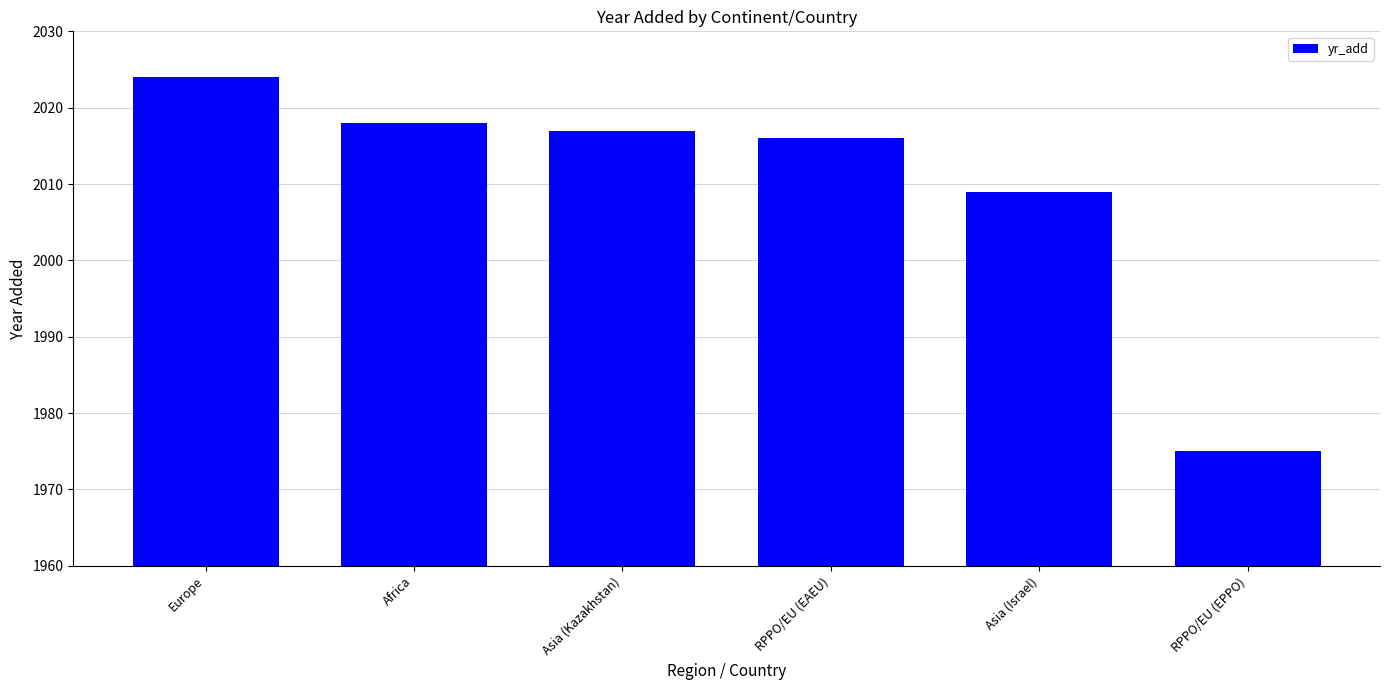

What is the change in value from RPPO/EU (EAEU) to Asia (Israel)?

-7